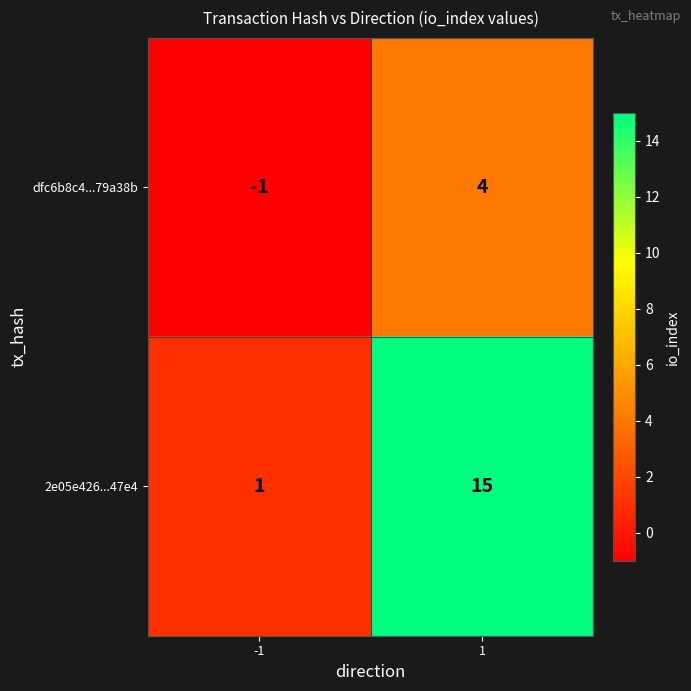

Reading right to left, what are all the values shown in this chart?

dfc6b8c4...79a38b: 1=4	-1=-1
2e05e426...47e4: 1=15	-1=1